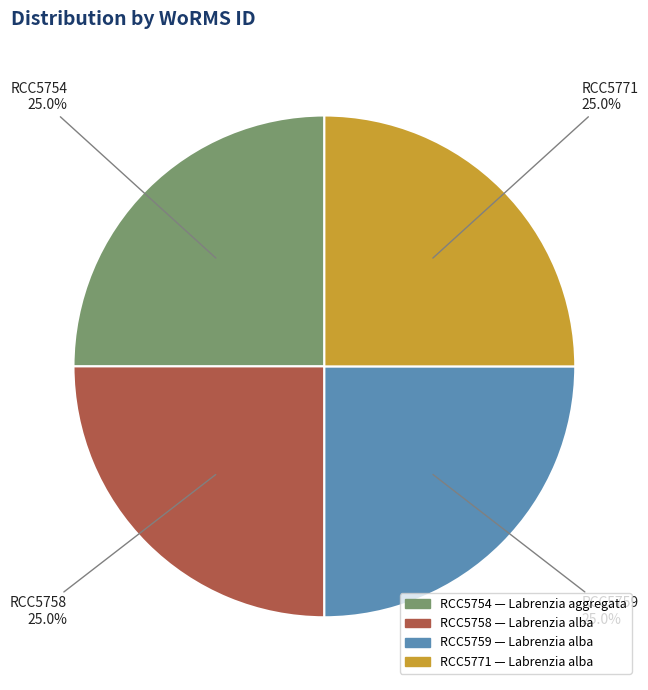

Is it true that RCC5759 is 25% of the pie?

True